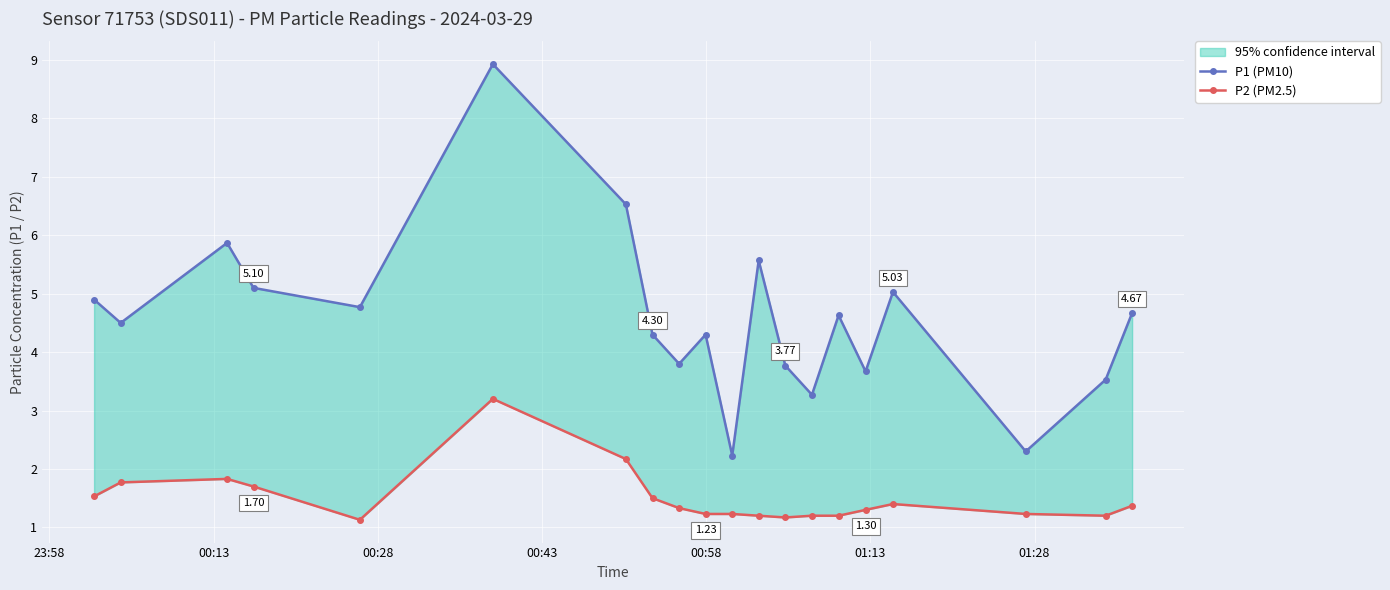

In P2 (PM2.5), how many points are higher than both neighbors (excluding endpoints)?

3